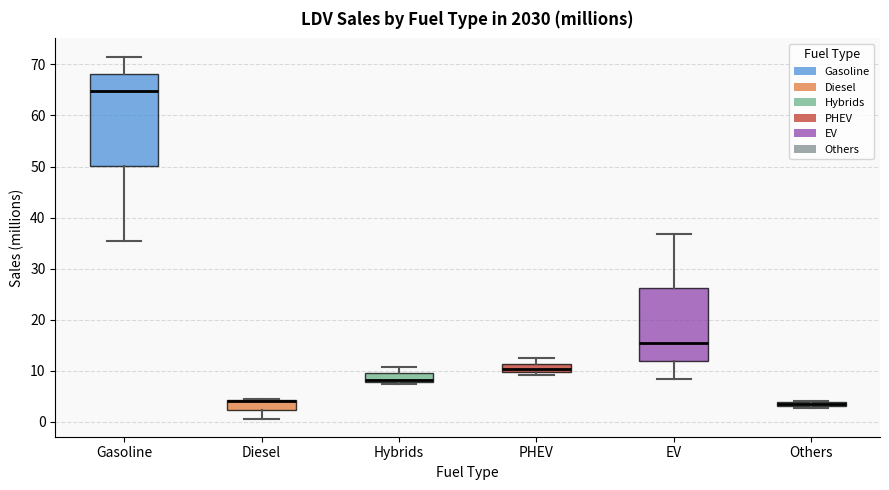

Where is the upper edge of the box for Others on the y-axis? The values are not printed on the chart, so give them approximately, as read against the axis.

4